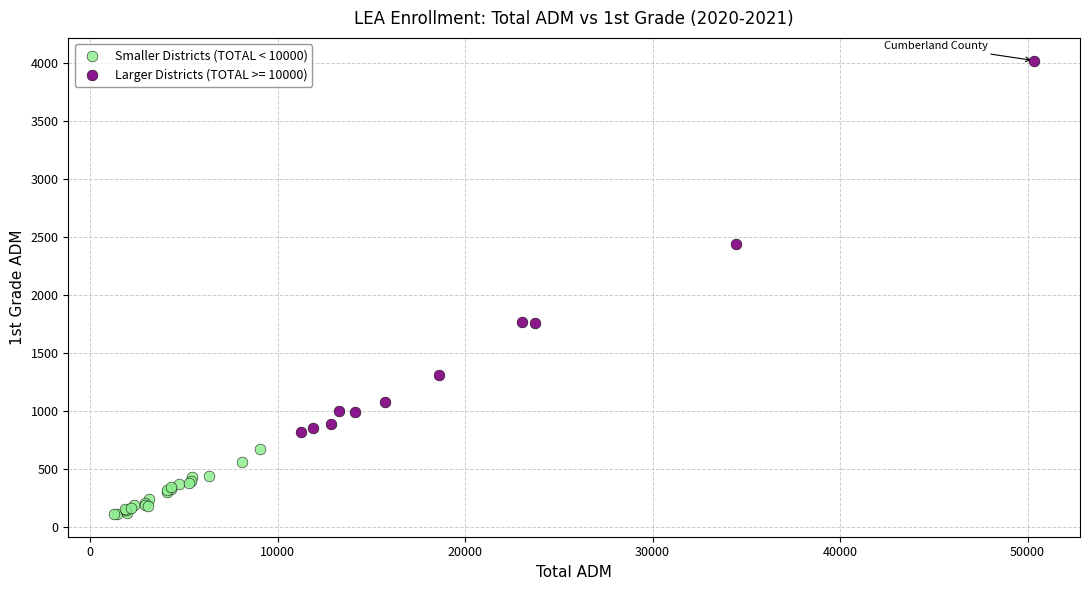

Which series reaches the maximum Y coordinate?

Larger Districts (TOTAL >= 10000)